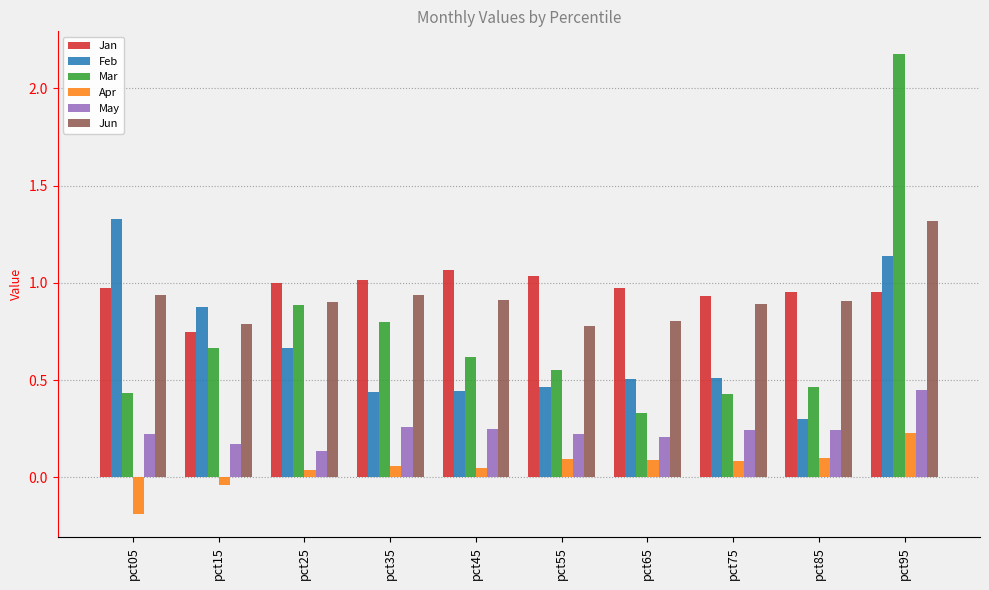

Between pct05 and pct75, which series saw the biggest shift?

Feb